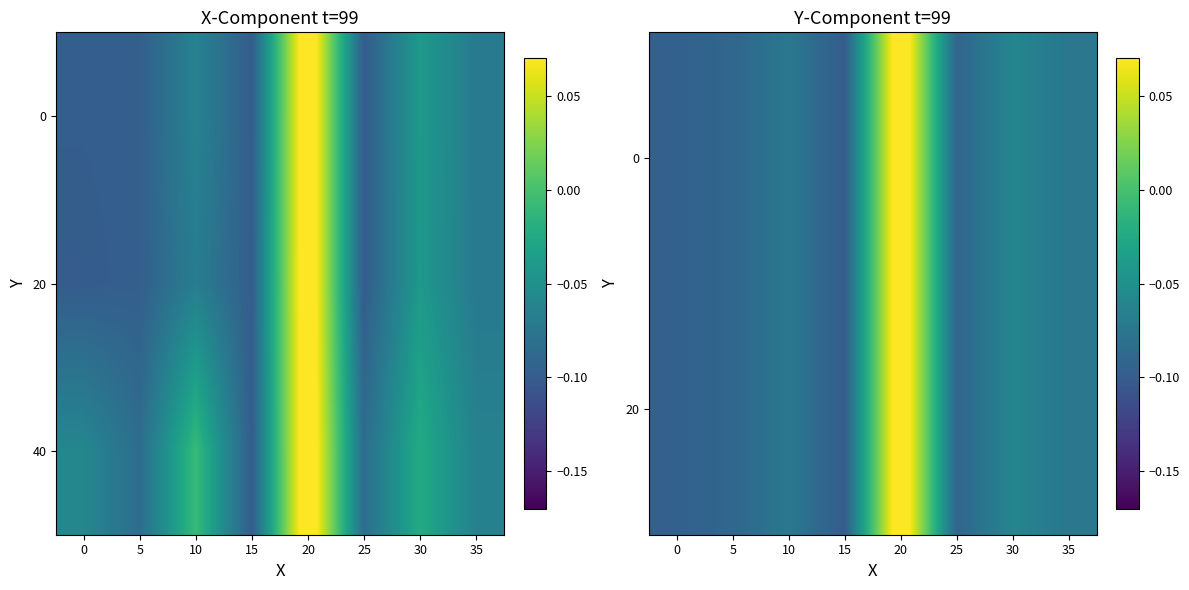

Is it true that 0 equals -0.0 at 5?

False